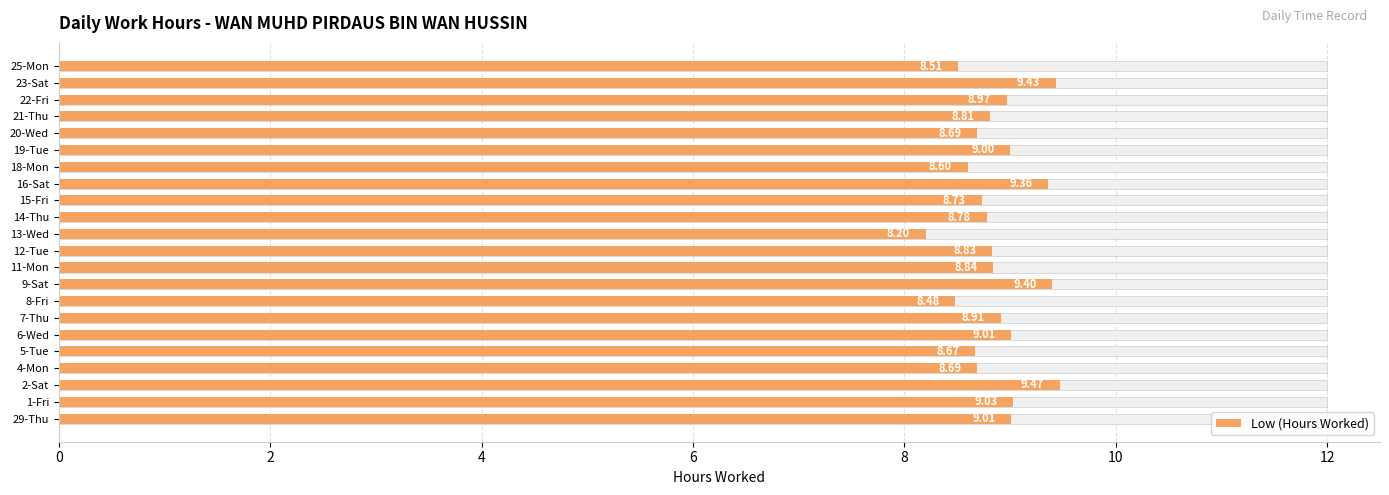

What is the minimum value shown in the chart?

8.2